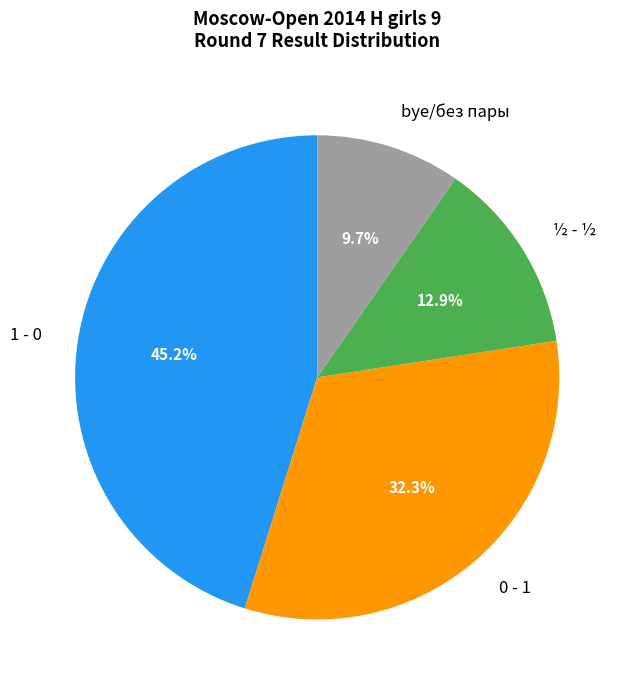

Which category has the biggest portion of the pie?

1 - 0